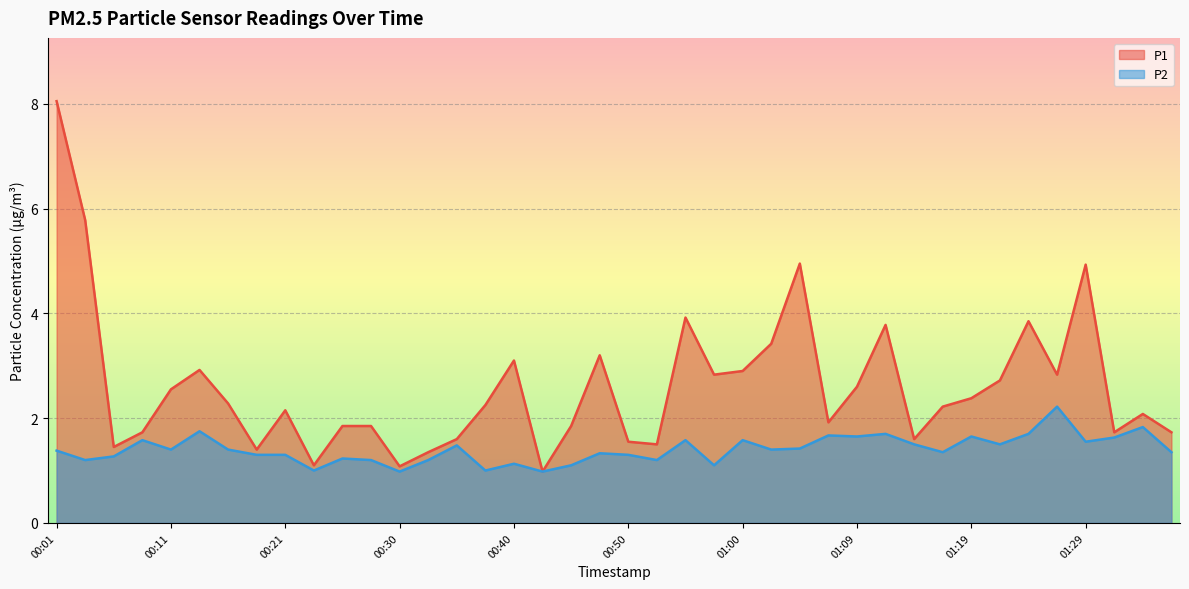

Which series changed the most between 00:18 and 01:29?

P1